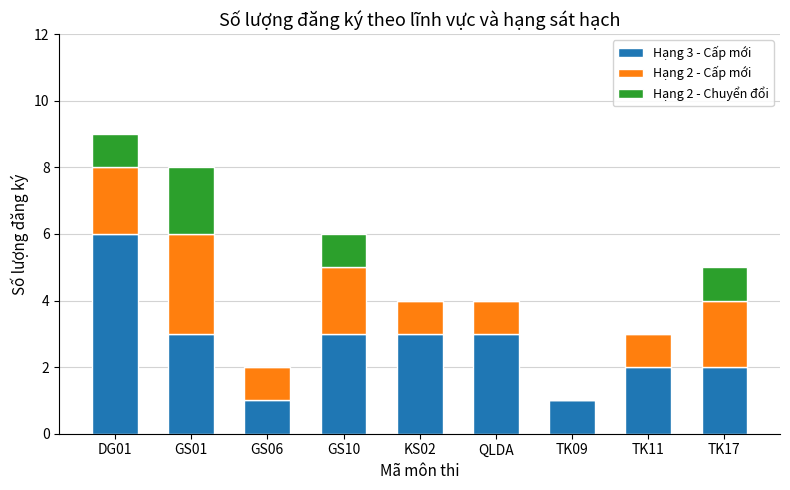

Count the number of data series in this chart.

3